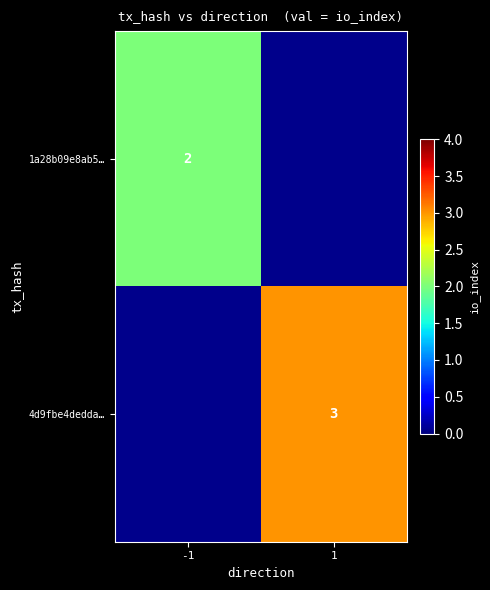

The 4d9fbe4dedda… series shows 5 at 1. True or false?

False